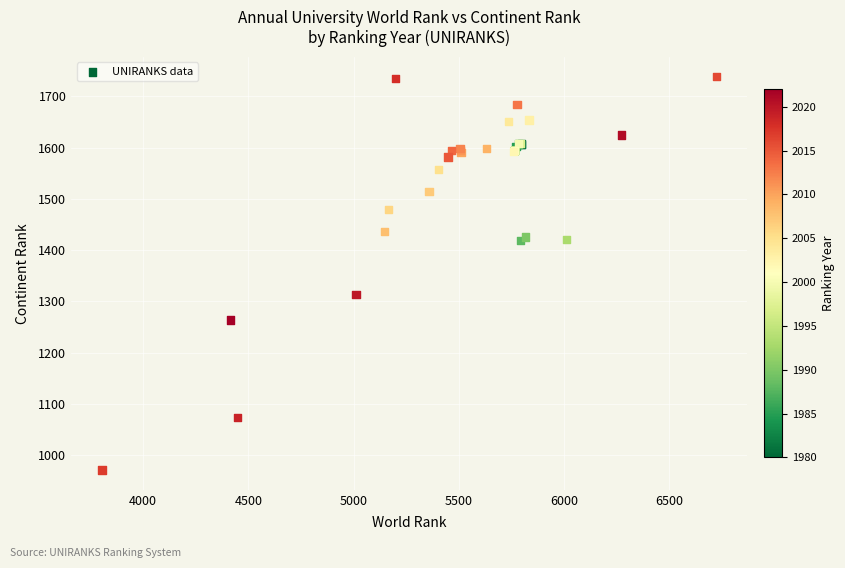

What Y value in the scatter plot is closest to 1355?

1314